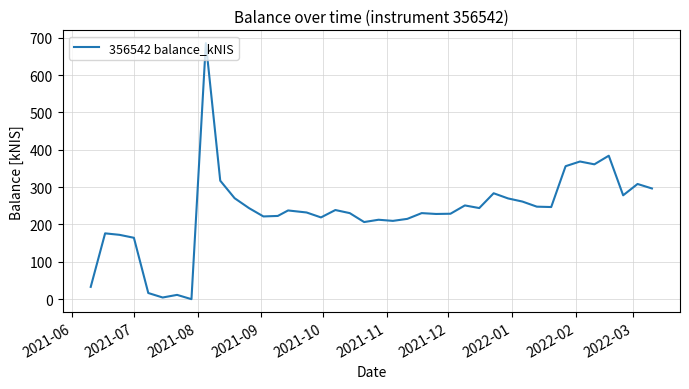

What is the difference between the maximum and minimum values?

685.4